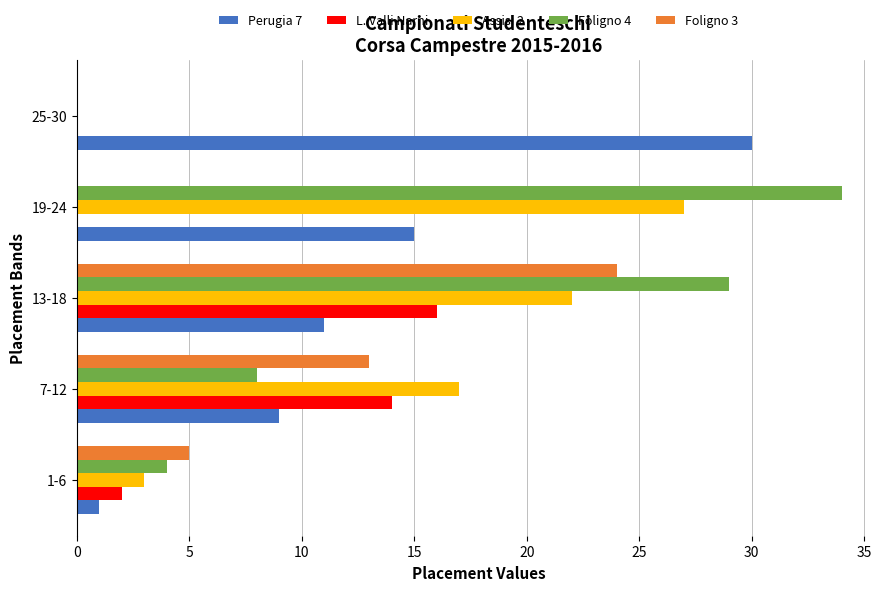

Which category has the highest value across all series?

19-24